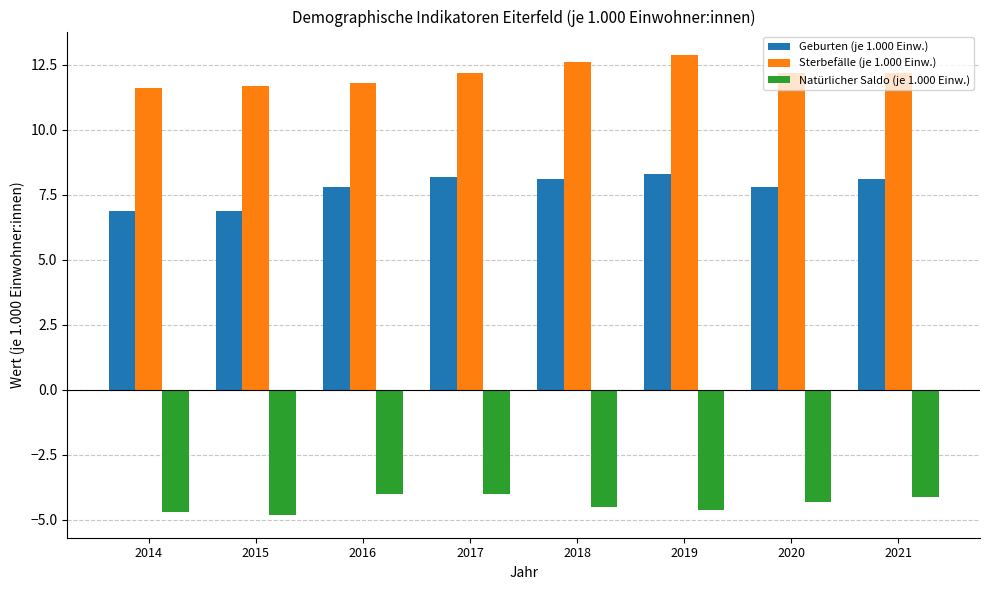

How many bars are there in total?

24